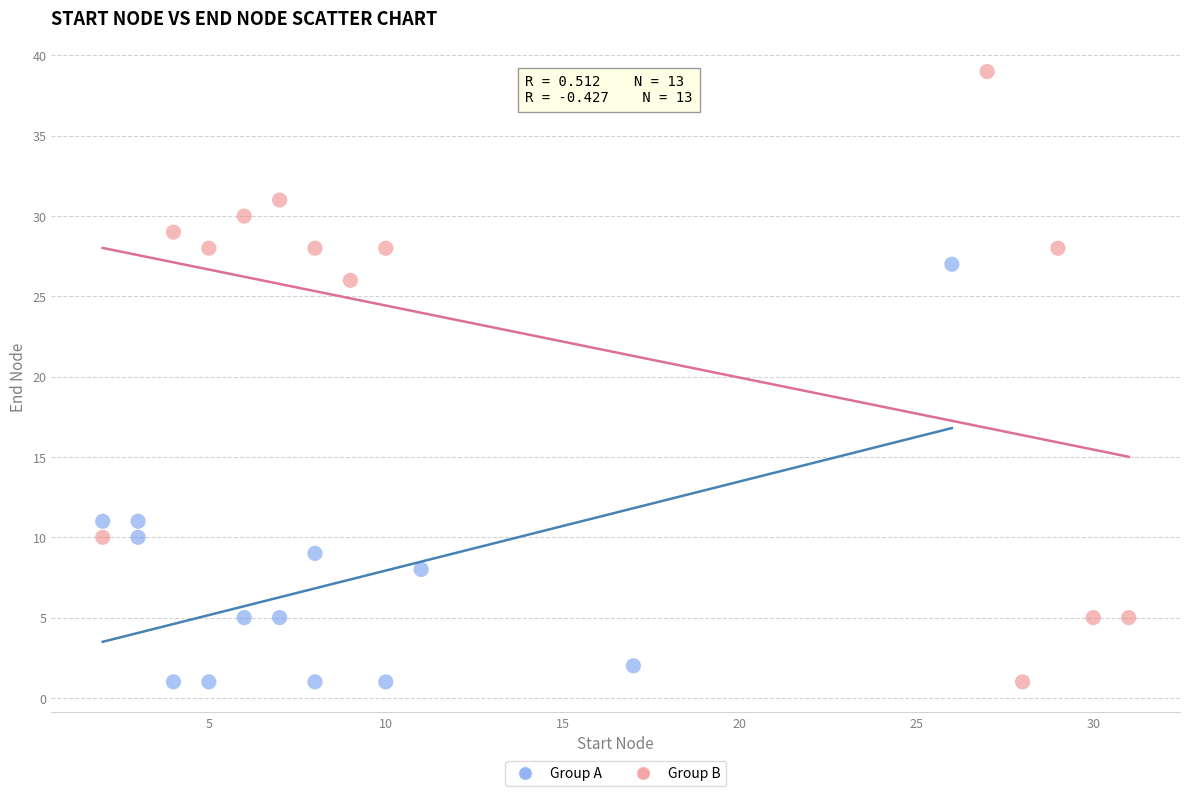

What are all the series names shown in the legend?

Group A, Group B